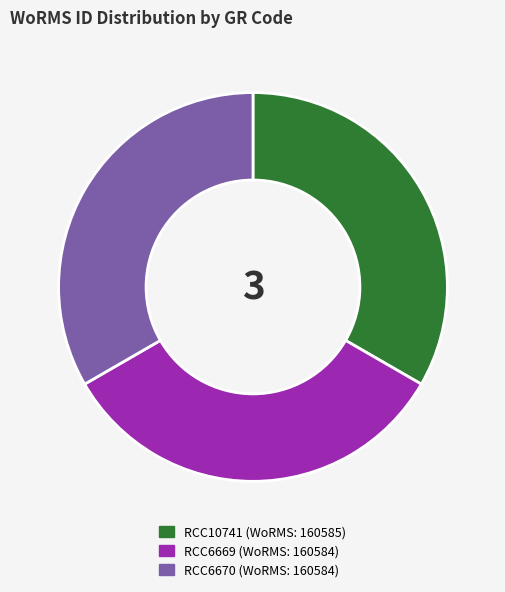

Do RCC10741 and RCC6670 together represent more than half of the pie?

Yes